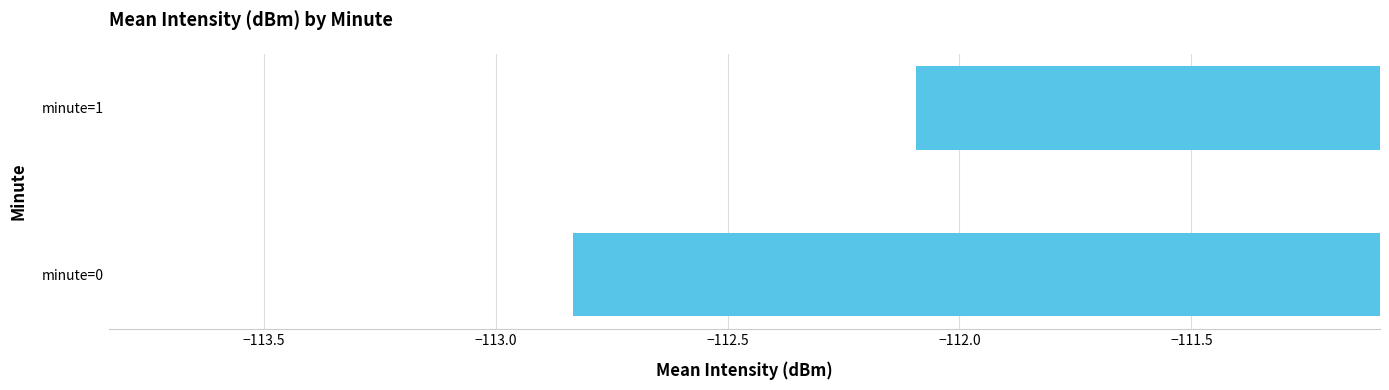

Are the bars grouped side by side (vs. stacked)?

No